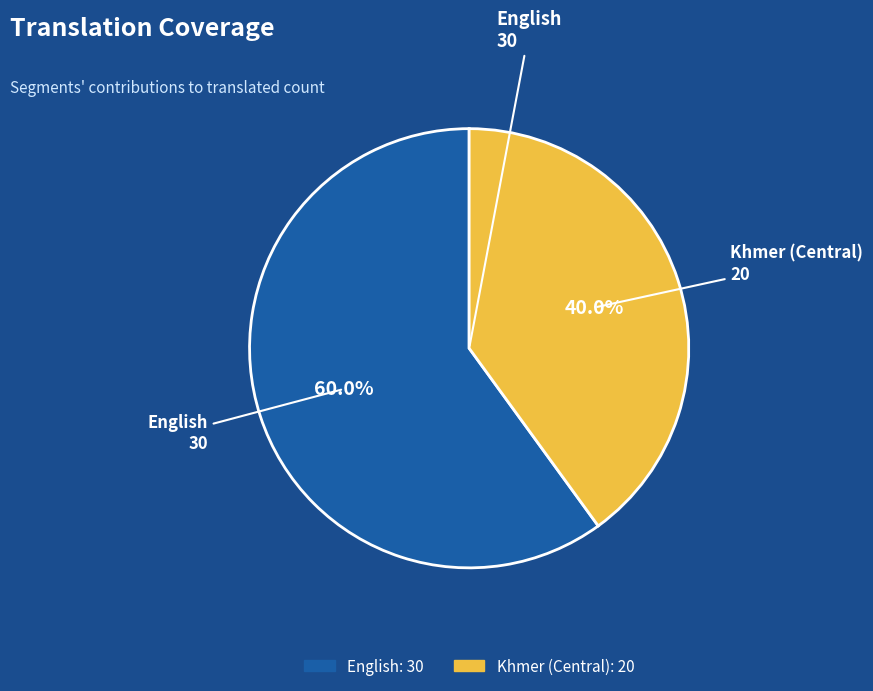

To the nearest percent, what is the combined percentage of English and Khmer (Central)?

100%